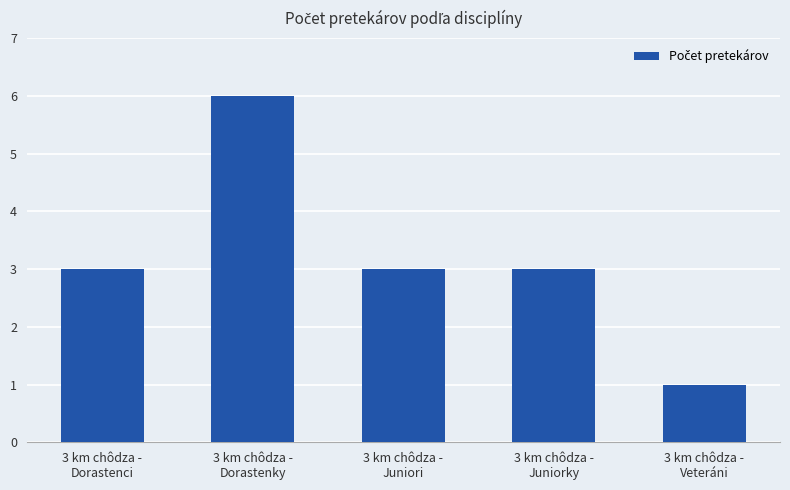

The chart shows a value of 3 at 3 km chôdza -
Juniori. True or false?

True